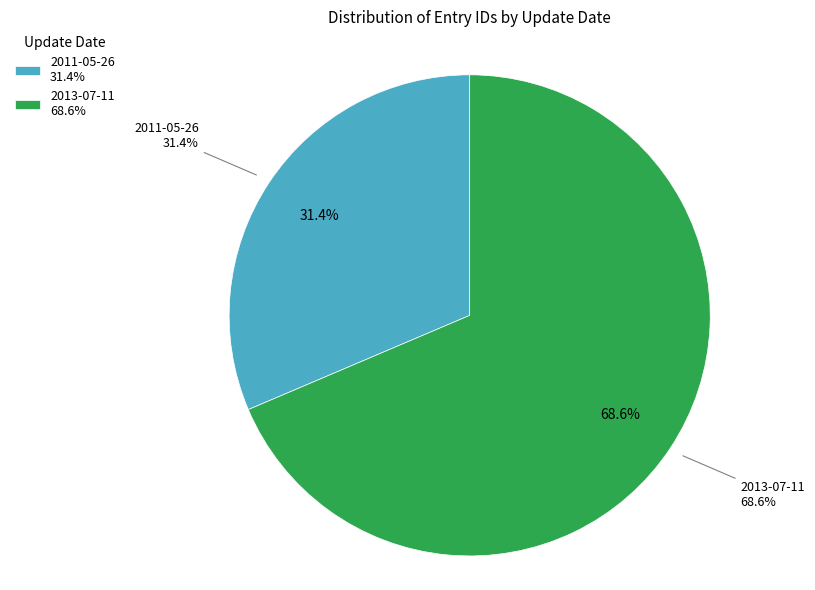

Which has a higher value, 2011-05-26 or 2013-07-11?

2013-07-11